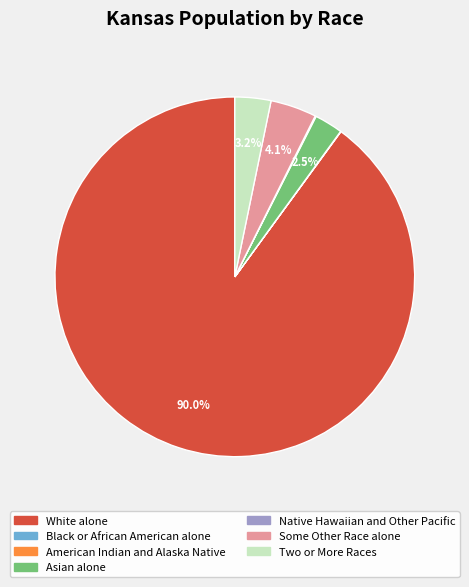

Do Two or More Races and White alone together represent more than half of the pie?

Yes